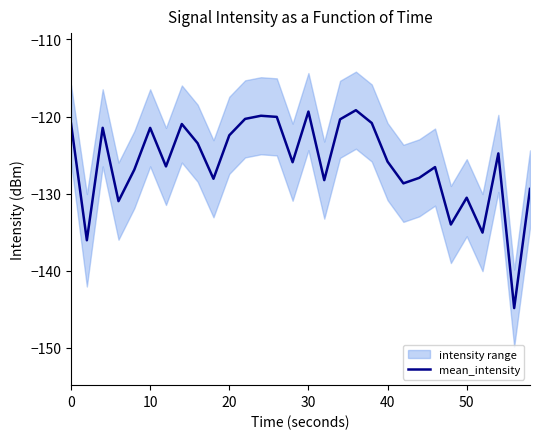

True or false: mean_intensity has a value of -61.1 at 0.

False